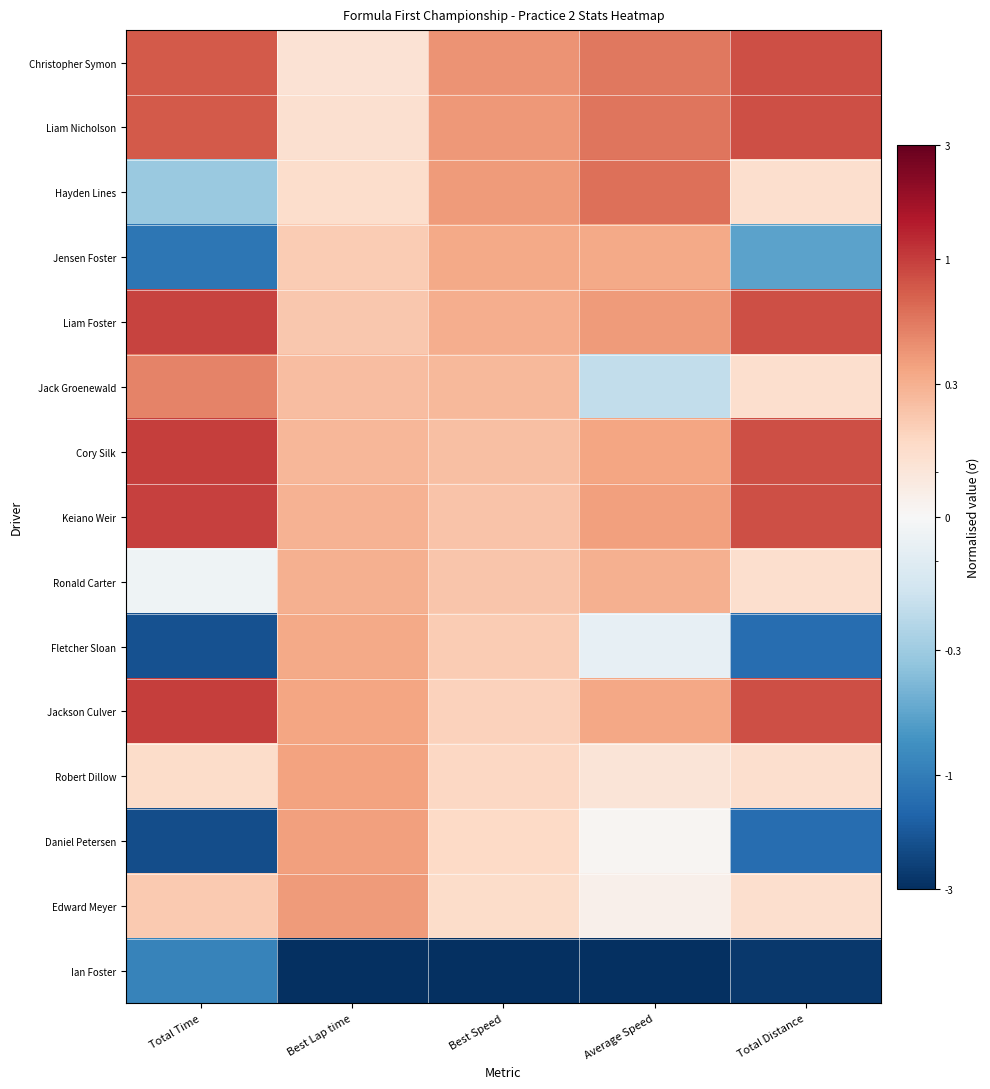

Which series has the largest range (max minus min)?

Ian Foster